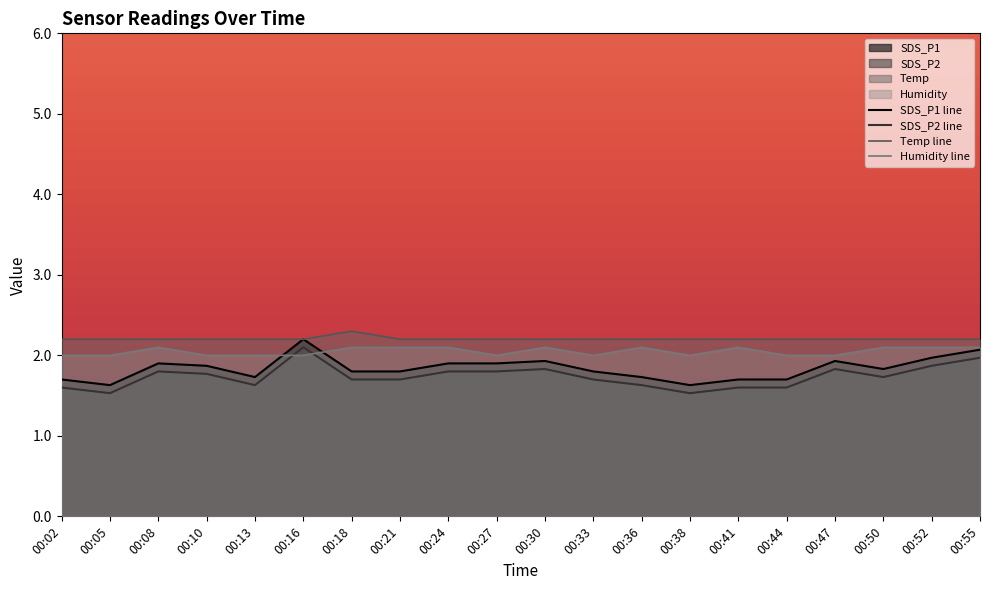

Reading right to left, what are all the values shown in this chart?

SDS_P1: 00:55=2.1	00:52=2.0	00:50=1.8	00:47=1.9	00:44=1.7	00:41=1.7	00:38=1.6	00:36=1.7	00:33=1.8	00:30=1.9	00:27=1.9	00:24=1.9	00:21=1.8	00:18=1.8	00:16=2.2	00:13=1.7	00:10=1.9	00:08=1.9	00:05=1.6	00:02=1.7
SDS_P2: 00:55=2.0	00:52=1.9	00:50=1.7	00:47=1.8	00:44=1.6	00:41=1.6	00:38=1.5	00:36=1.6	00:33=1.7	00:30=1.8	00:27=1.8	00:24=1.8	00:21=1.7	00:18=1.7	00:16=2.1	00:13=1.6	00:10=1.8	00:08=1.8	00:05=1.5	00:02=1.6
Temp: 00:55=2.2	00:52=2.2	00:50=2.2	00:47=2.2	00:44=2.2	00:41=2.2	00:38=2.2	00:36=2.2	00:33=2.2	00:30=2.2	00:27=2.2	00:24=2.2	00:21=2.2	00:18=2.3	00:16=2.2	00:13=2.2	00:10=2.2	00:08=2.2	00:05=2.2	00:02=2.2
Humidity: 00:55=2.1	00:52=2.1	00:50=2.1	00:47=2.0	00:44=2.0	00:41=2.1	00:38=2.0	00:36=2.1	00:33=2.0	00:30=2.1	00:27=2.0	00:24=2.1	00:21=2.1	00:18=2.1	00:16=2.0	00:13=2.0	00:10=2.0	00:08=2.1	00:05=2.0	00:02=2.0